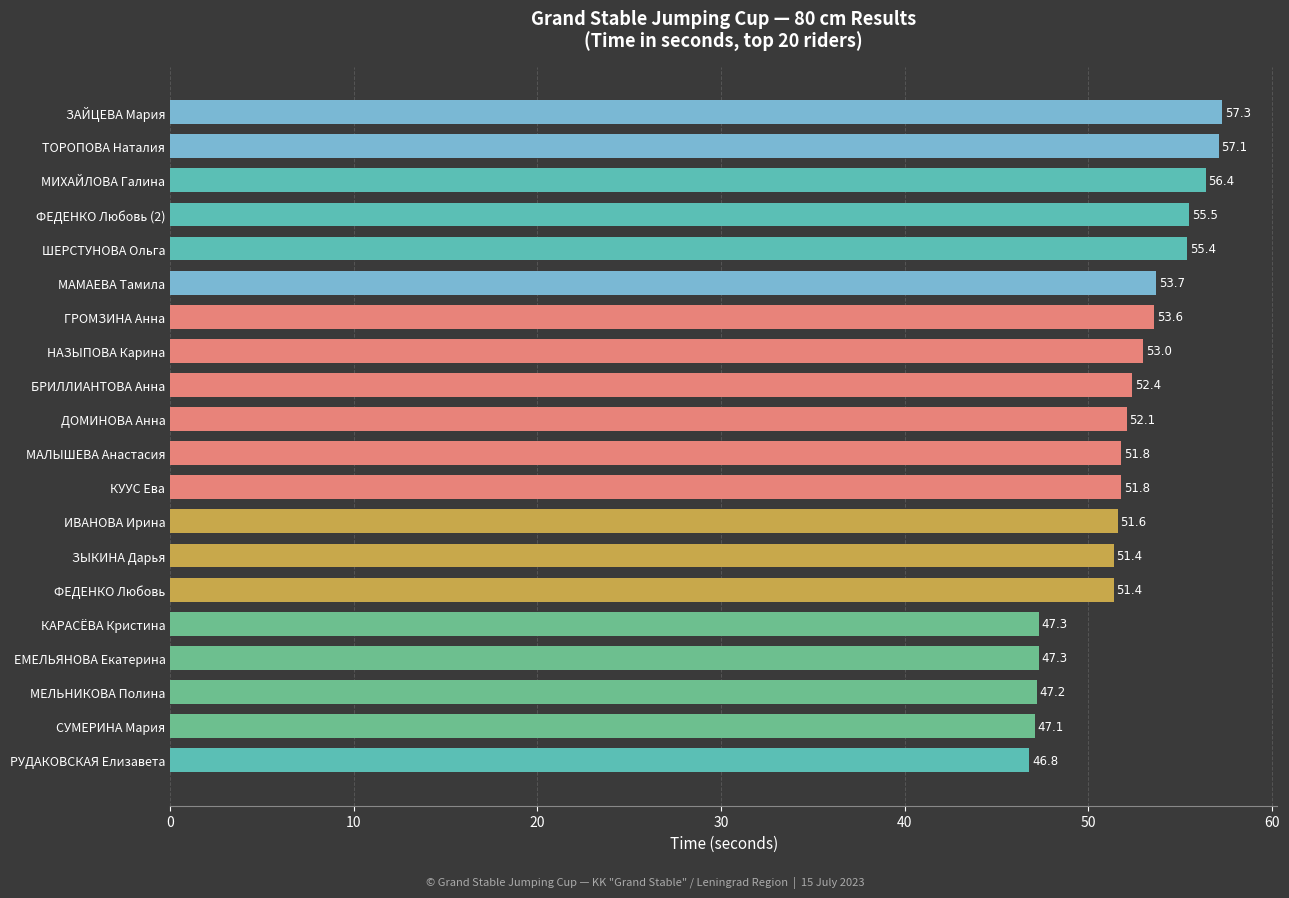

How many values exceed 52?

10